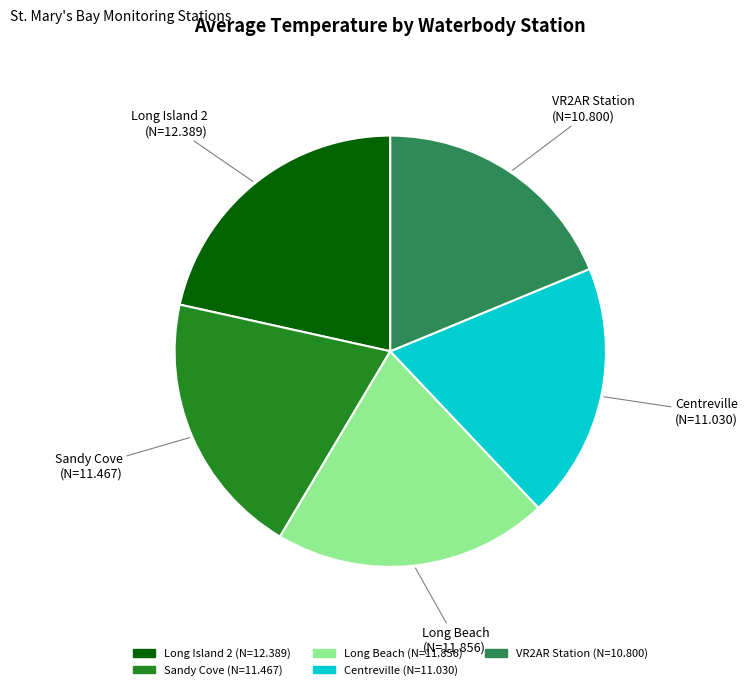

Is it true that Centreville (N=11.030) is 29% of the pie?

False